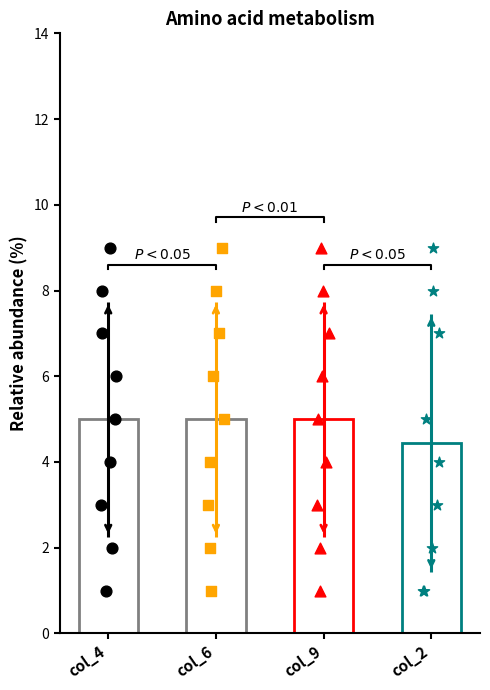

Which series has the largest total across all categories?

col_4